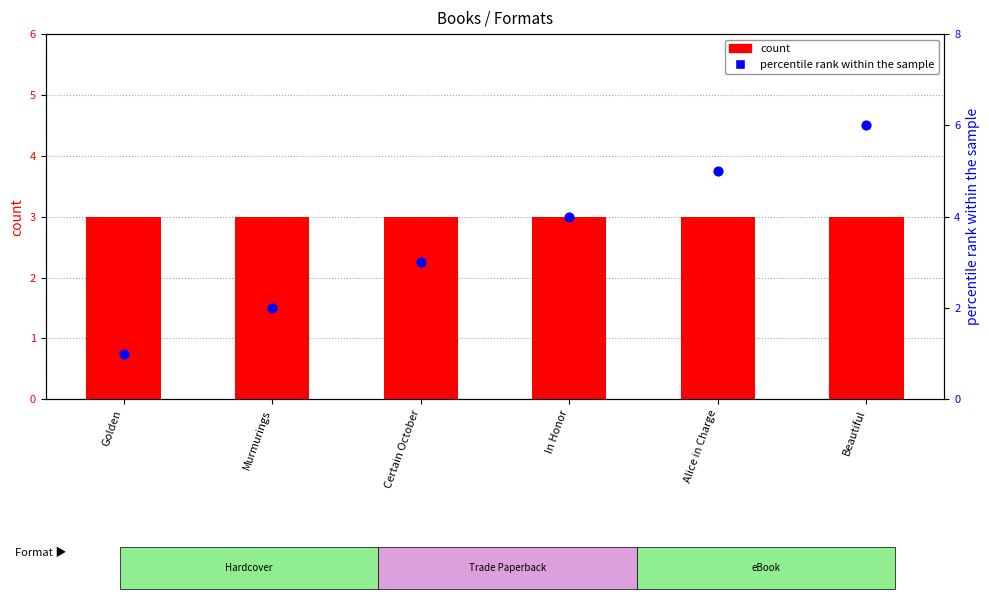

Which series has the largest Y range (max minus min)?

percentile rank within the sample